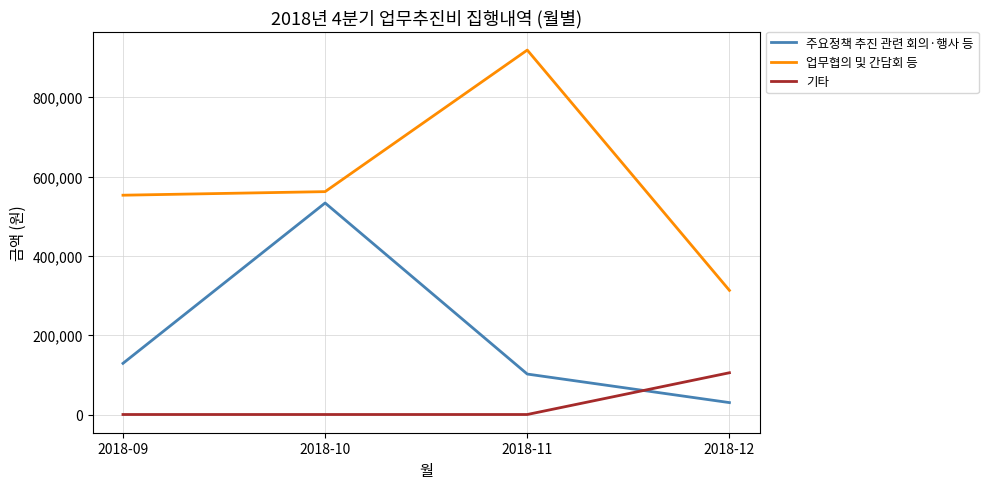

Does the chart display data point markers on the line(s)?

No